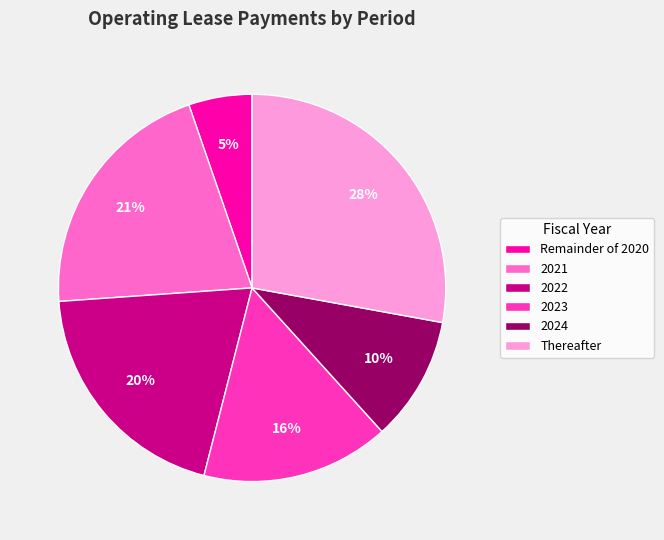

Is there a majority slice in this chart?

No